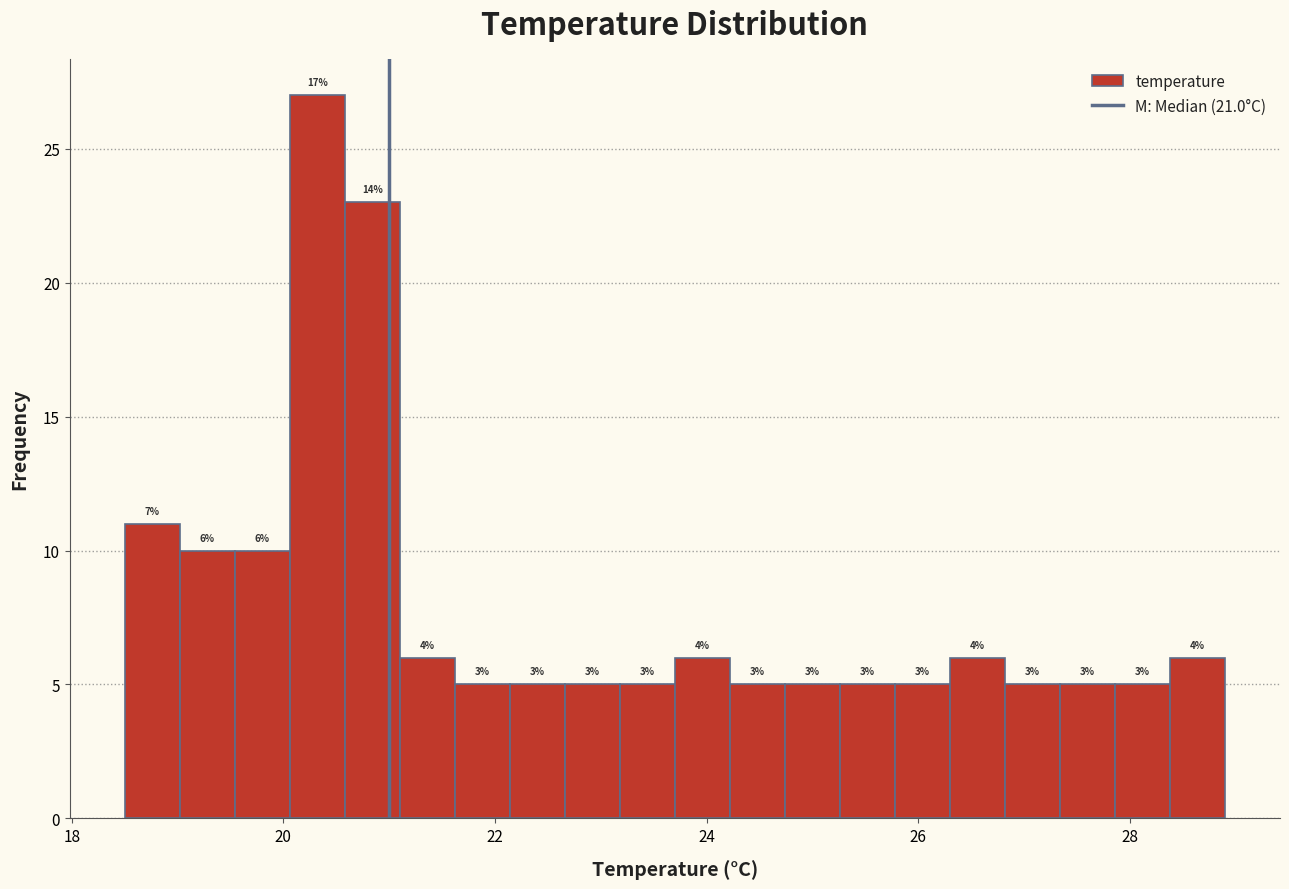

Read against the x-axis, roughly where is the centre of the tallest bar?

20.4